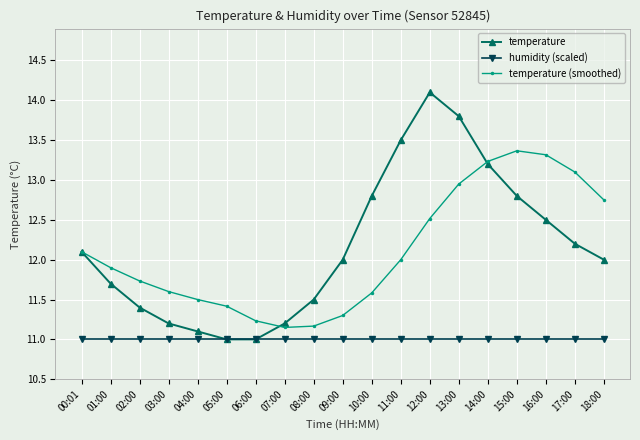

The temperature series shows 4.3 at 07:00. True or false?

False